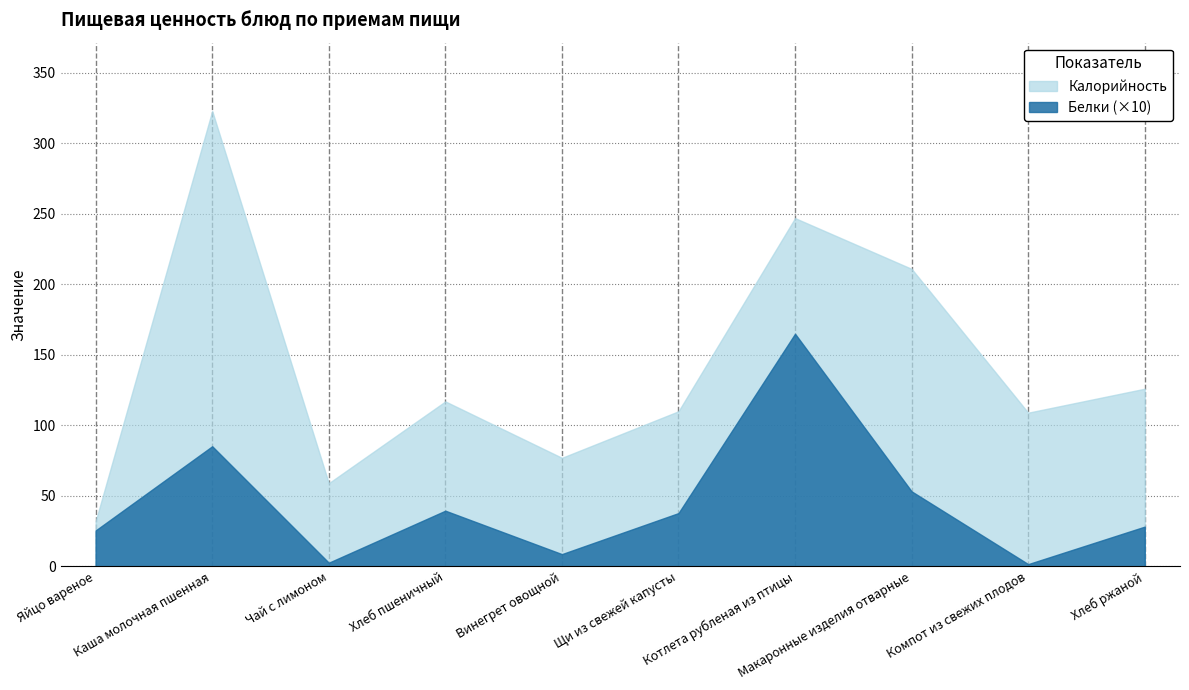

Which series has the widest spread of values?

Калорийность